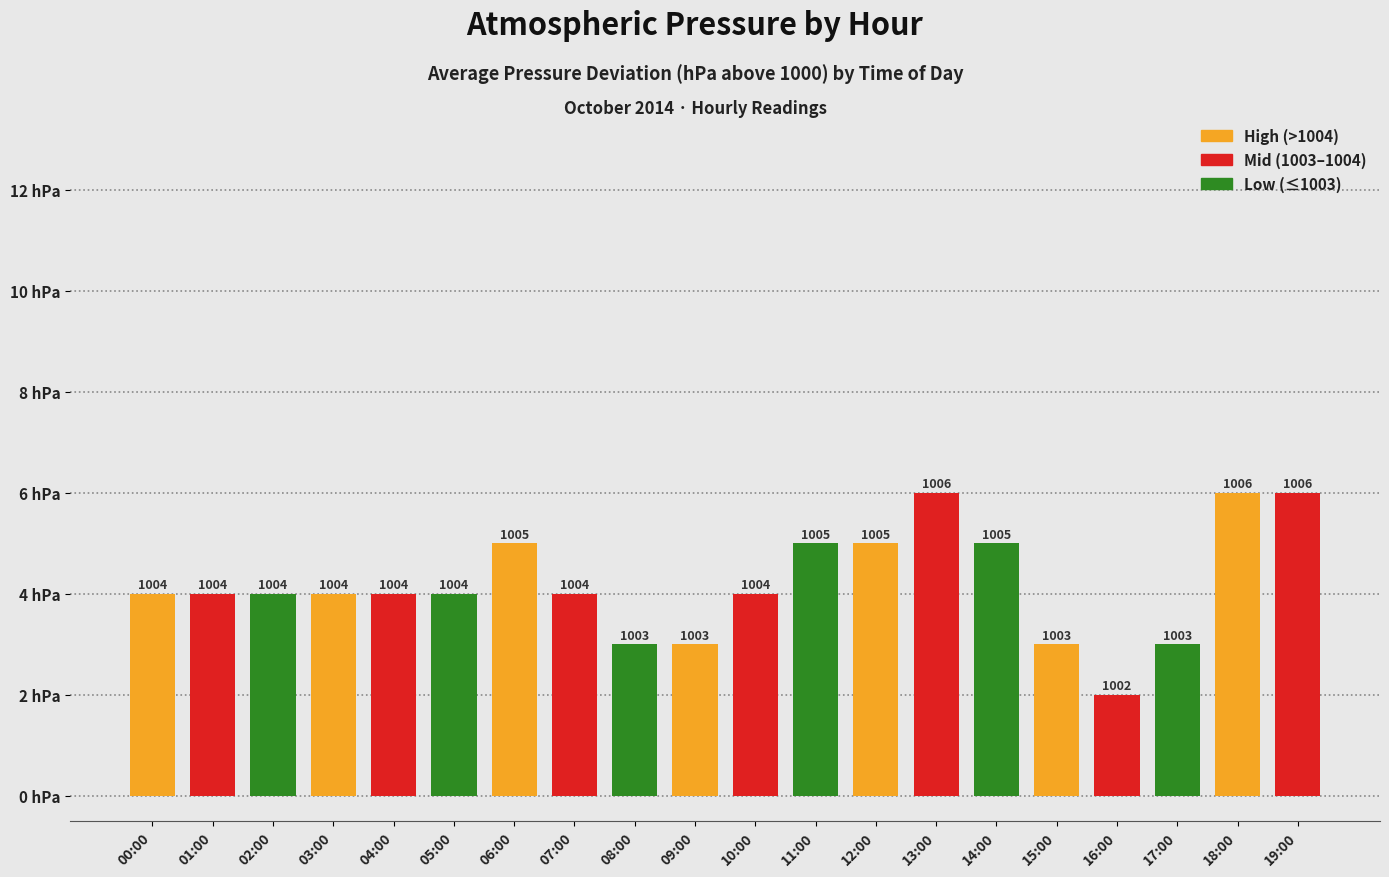

List the labels in order of value, smallest first.

16:00, 08:00, 09:00, 15:00, 17:00, 00:00, 01:00, 02:00, 03:00, 04:00, 05:00, 07:00, 10:00, 06:00, 11:00, 12:00, 14:00, 13:00, 18:00, 19:00